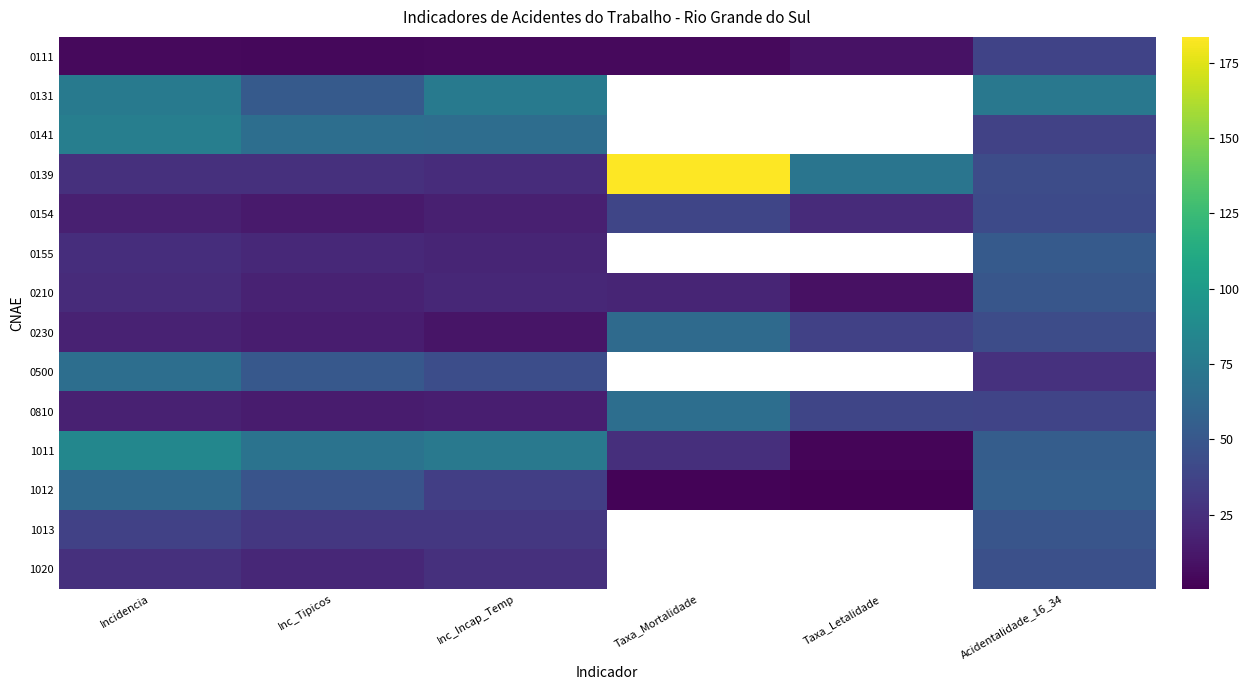

At which label does 1013 reach its peak?

Acidentalidade_16_34